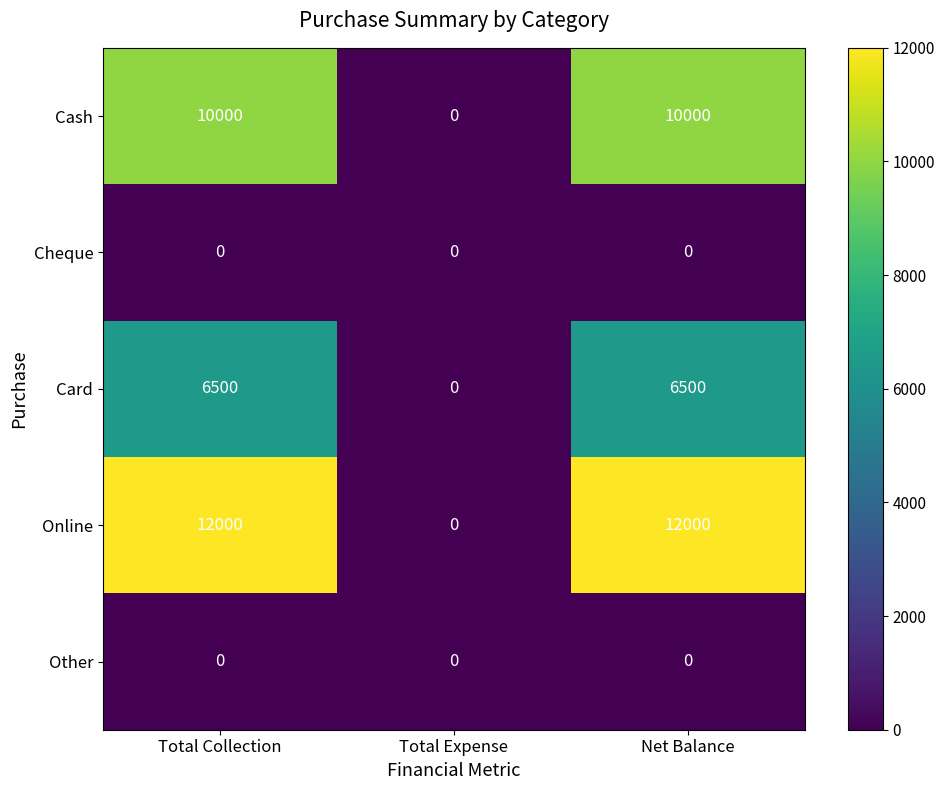

What is the maximum value shown in the chart?

12000